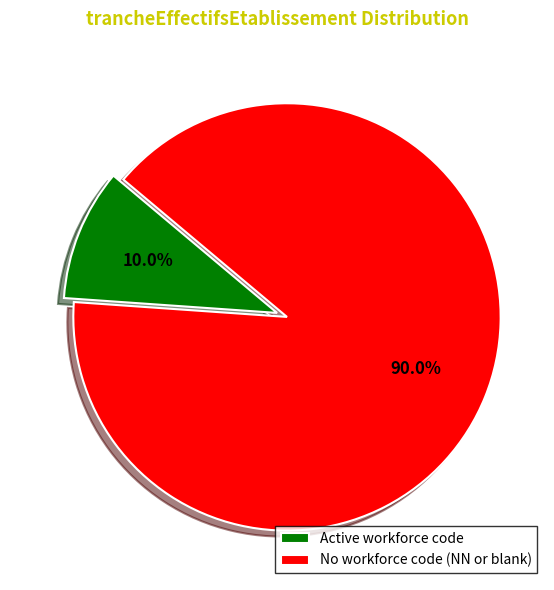

Combined, do No workforce code (NN or blank) and Active workforce code account for over 50%?

Yes